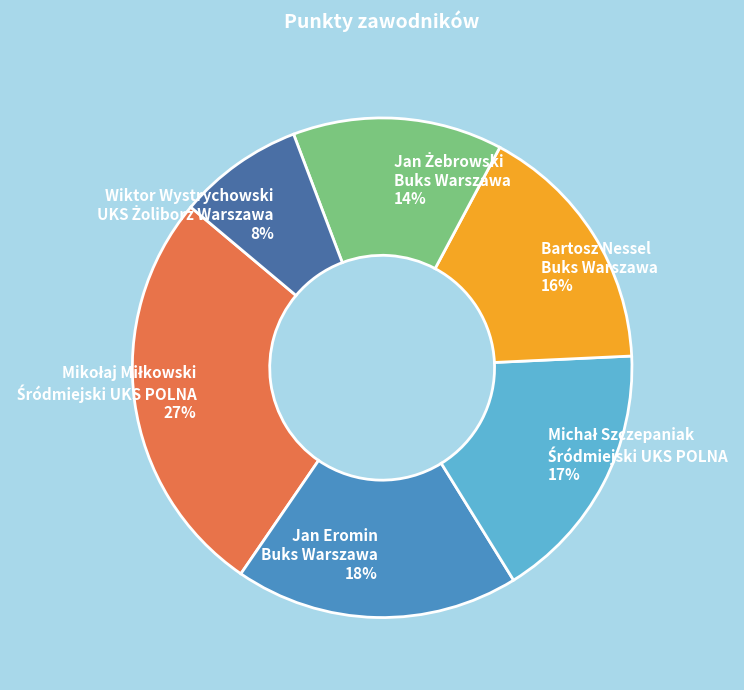

Is it true that Jan Eromin Buks Warszawa 18% is 18% of the pie?

True